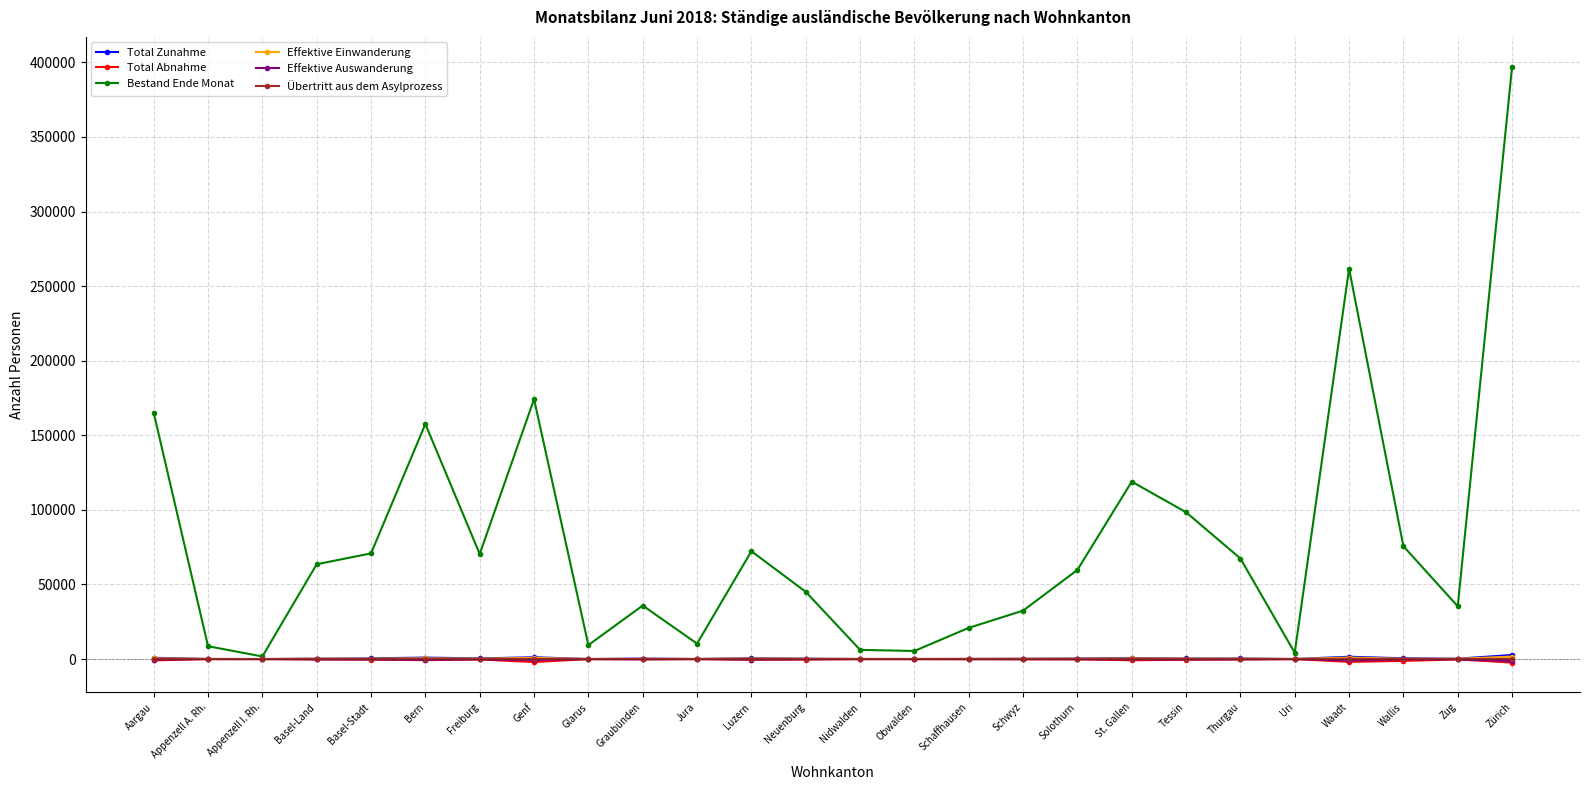

The Total Abnahme series shows -360 at Basel-Stadt. True or false?

True